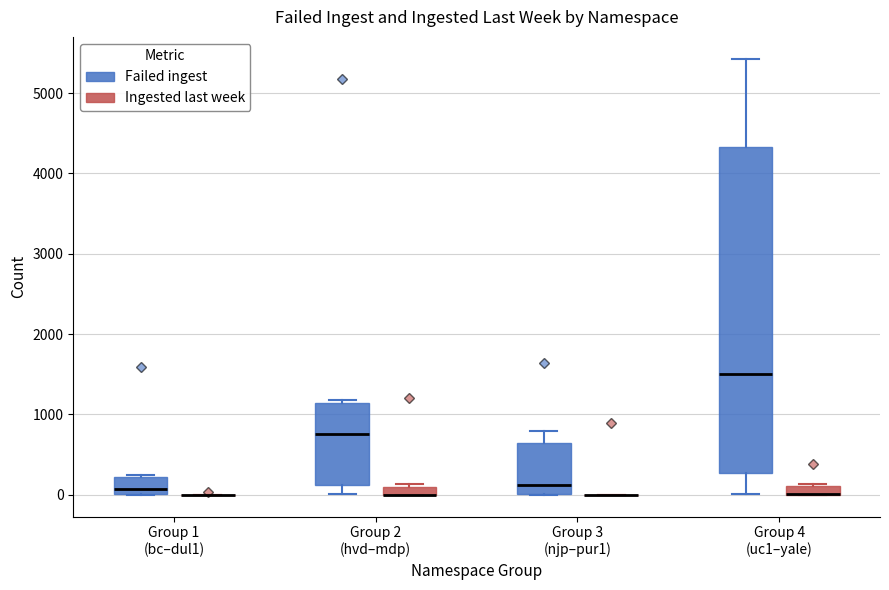

Comparing the boxes themselves (not the whiskers), which one is the tallest?

Group 4 (uc1–yale) (Failed ingest)